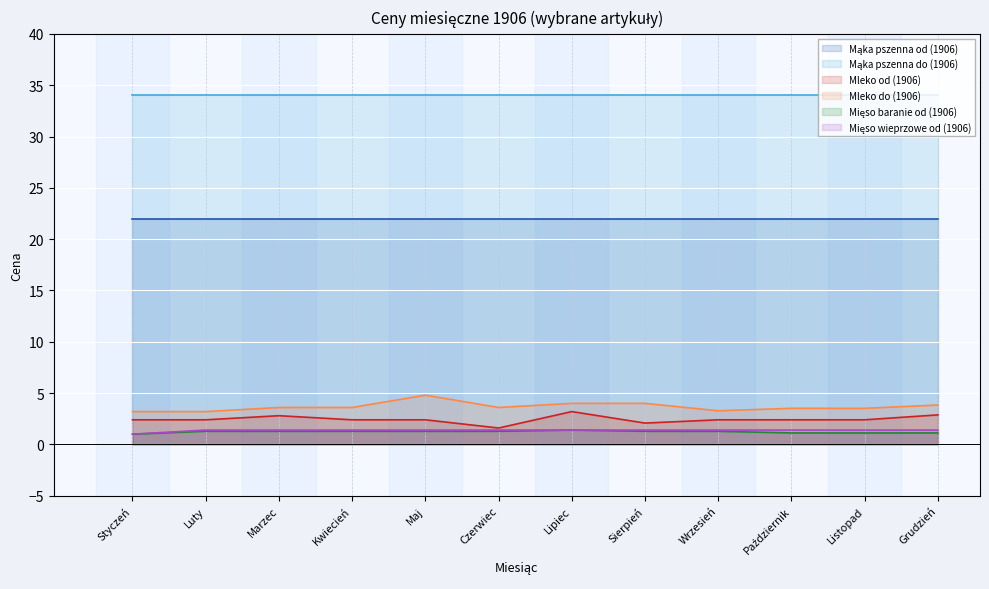

What is the label of the 5th point from the right?

Sierpień